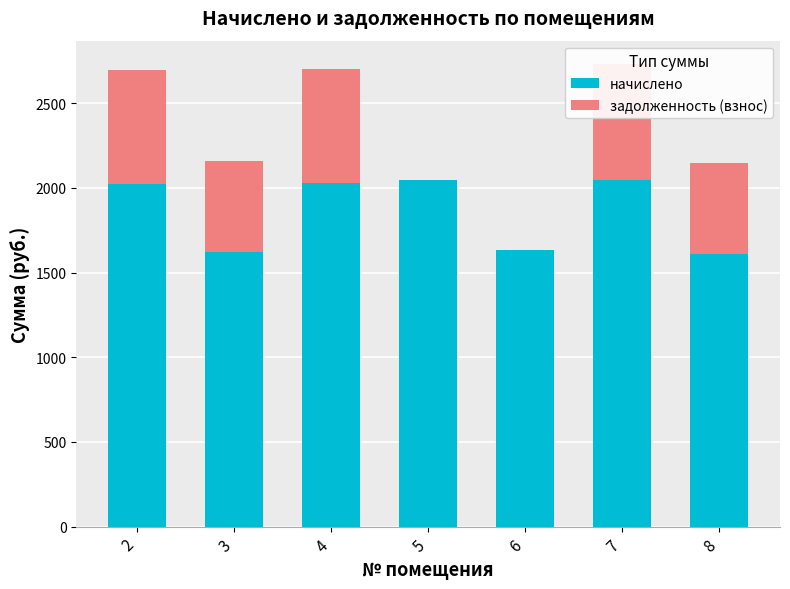

What is the average value of the начислено series?

1858.1